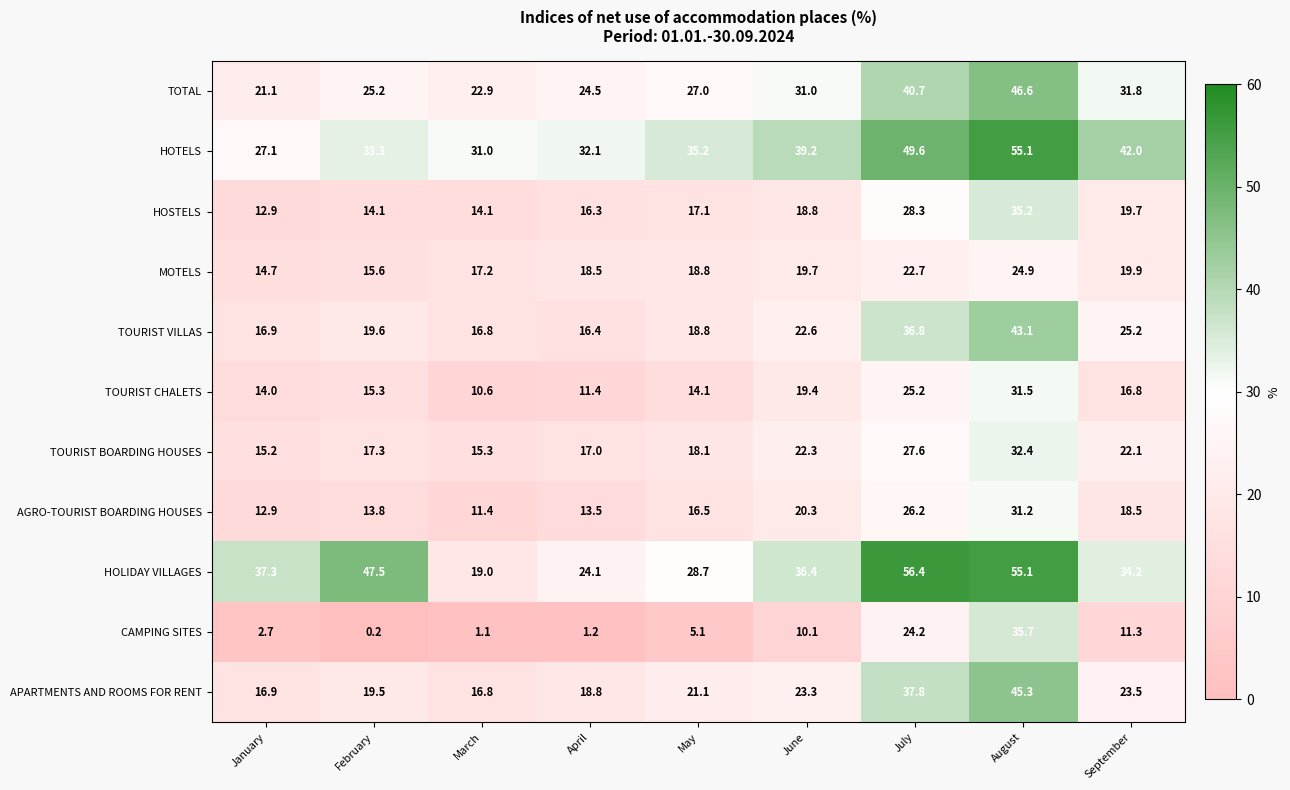

At which category does the chart reach its minimum across all series?

February